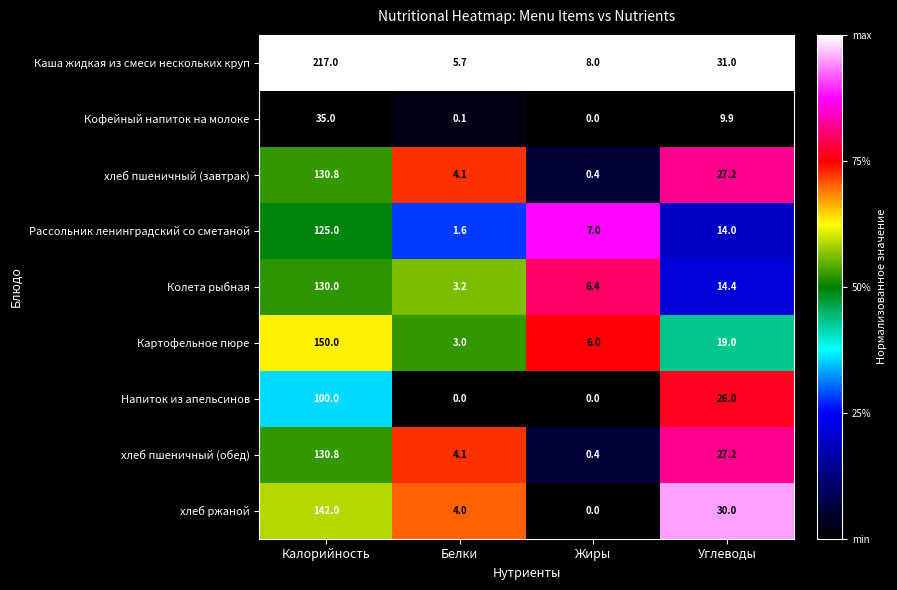

At which category is the sum across all series the highest?

Калорийность